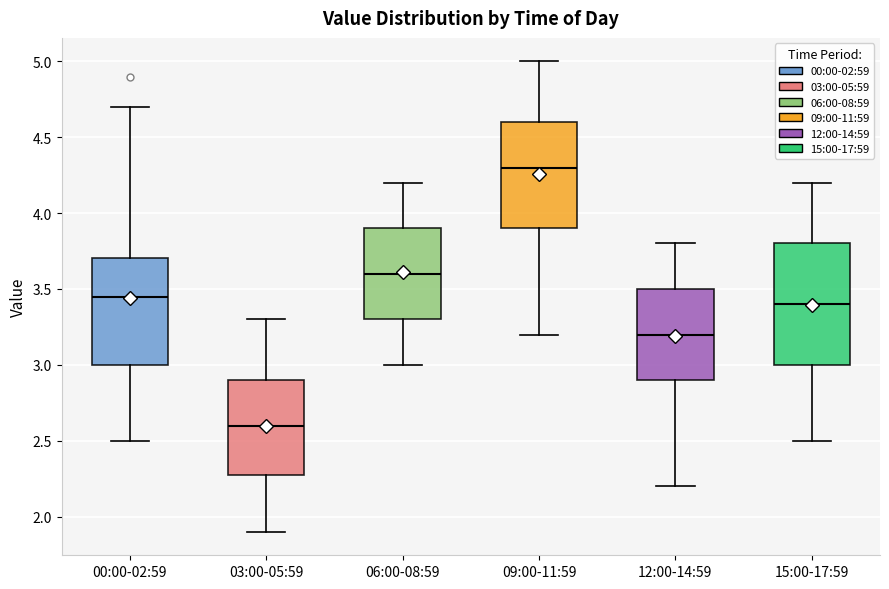

Which box is the tallest, from its lower edge to its upper edge?

15:00-17:59